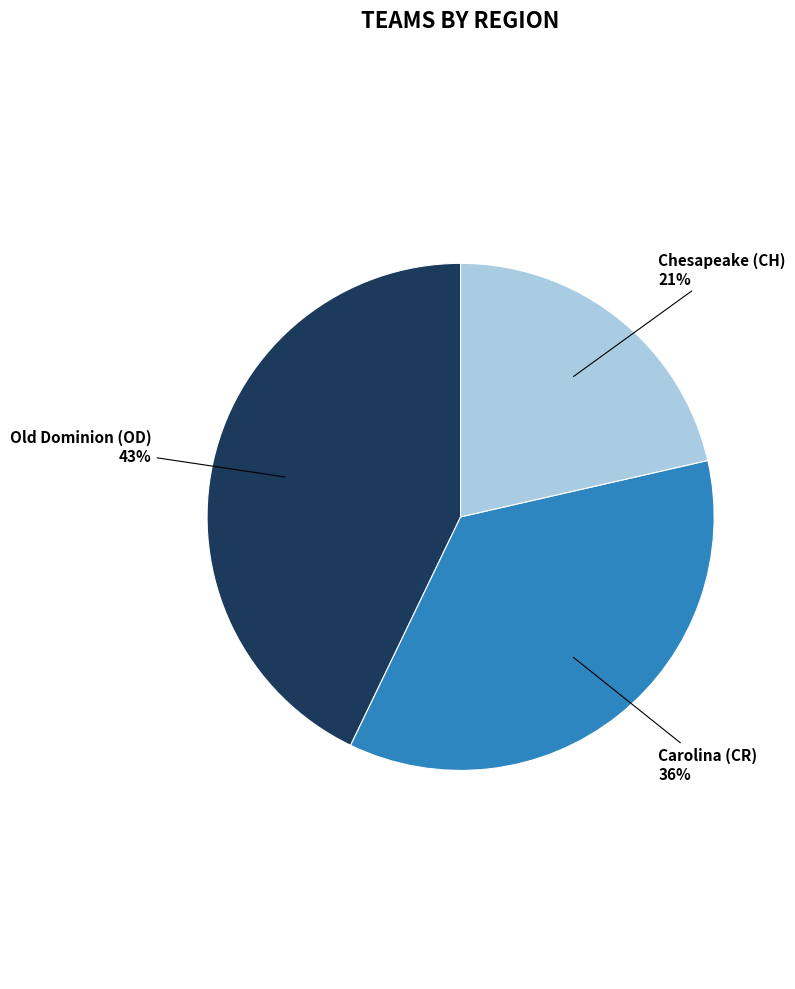

Is there a majority slice in this chart?

No